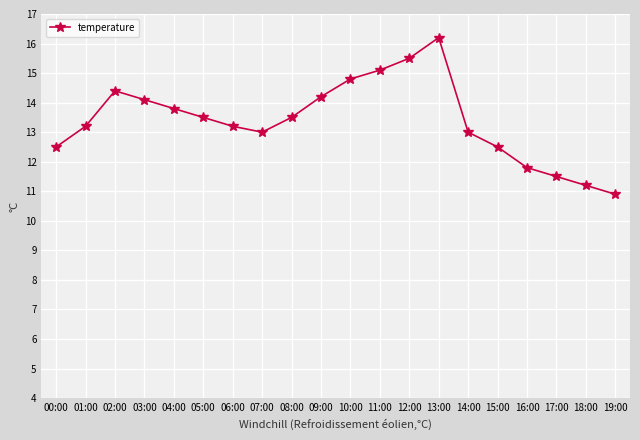

What position from the left is 05:00?

6